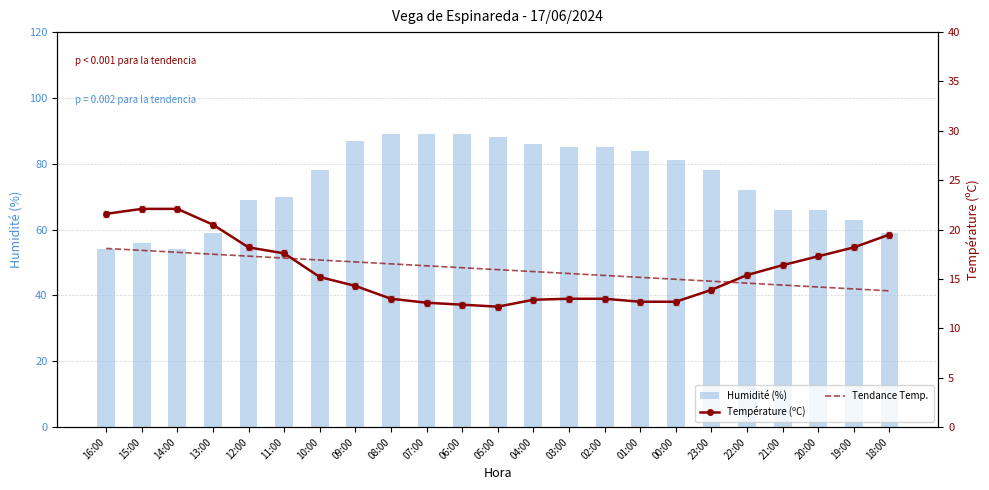

What is the highest value of the Humidité (%) series?

89